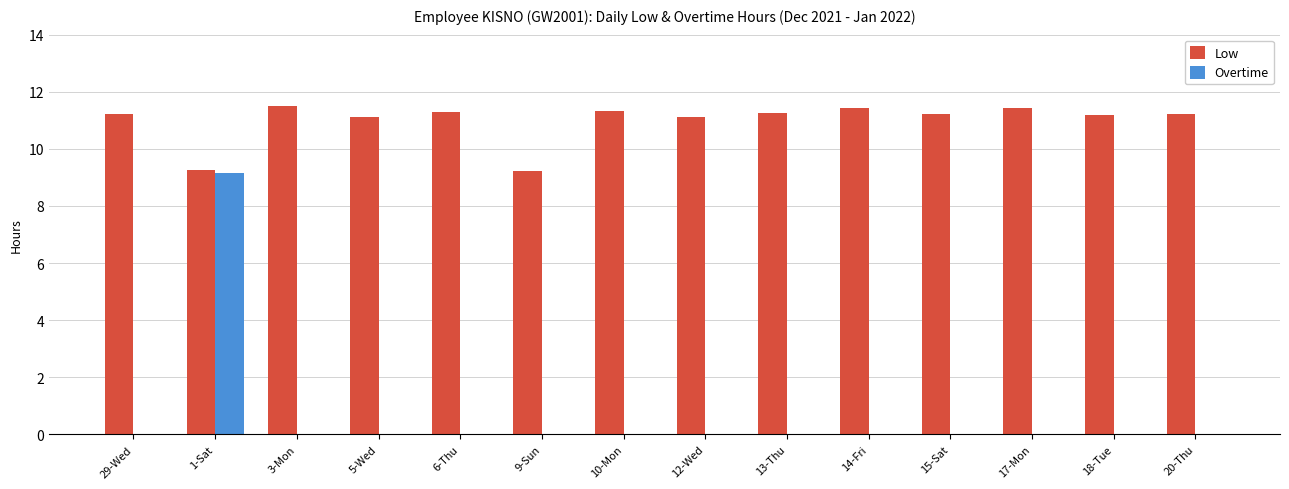

The Low series shows 16.5 at 29-Wed. True or false?

False